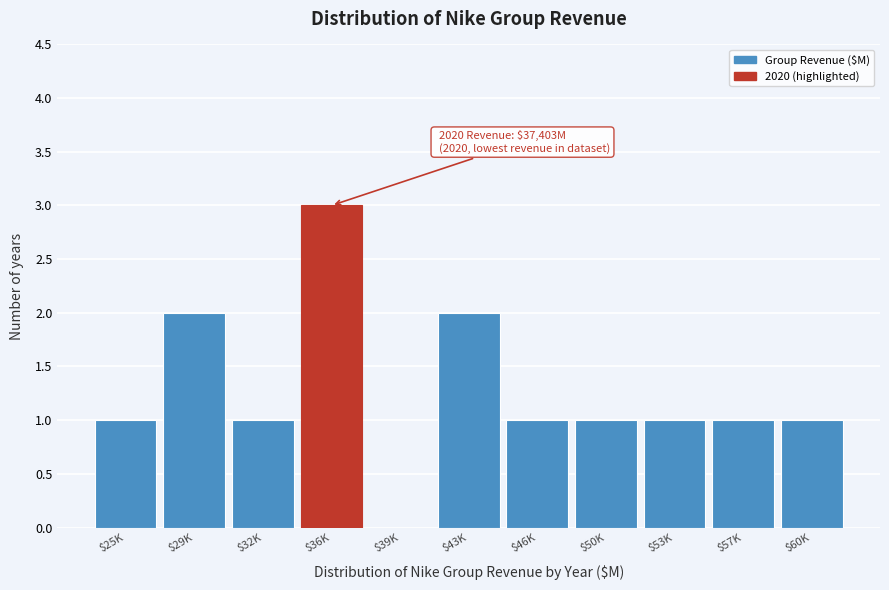

True or false: the data shows 1 at $39K.

False